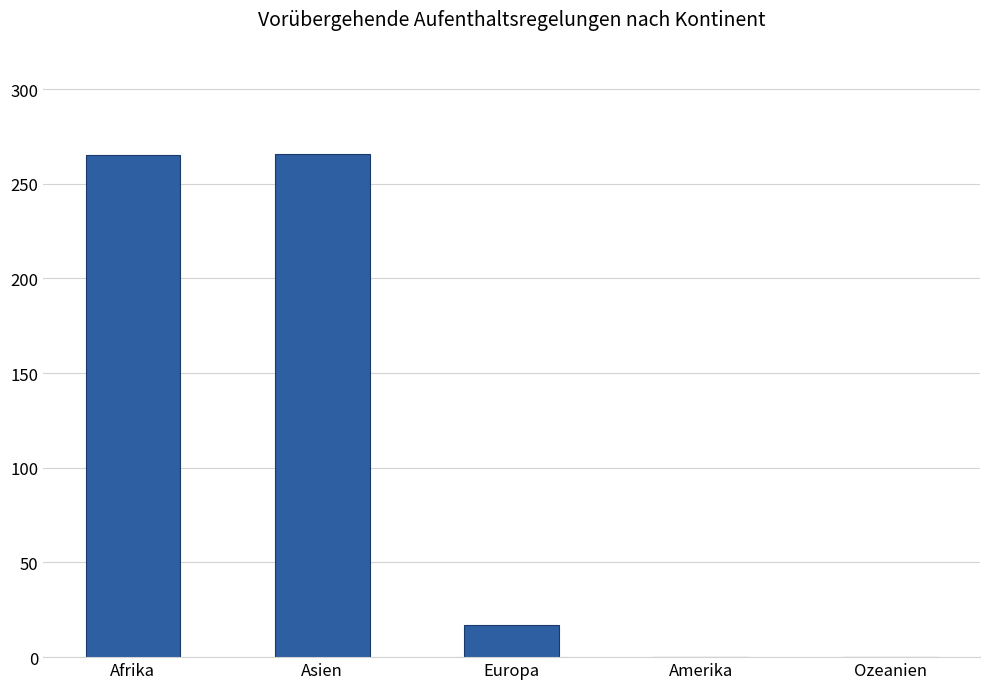

What is the greatest value displayed?

266